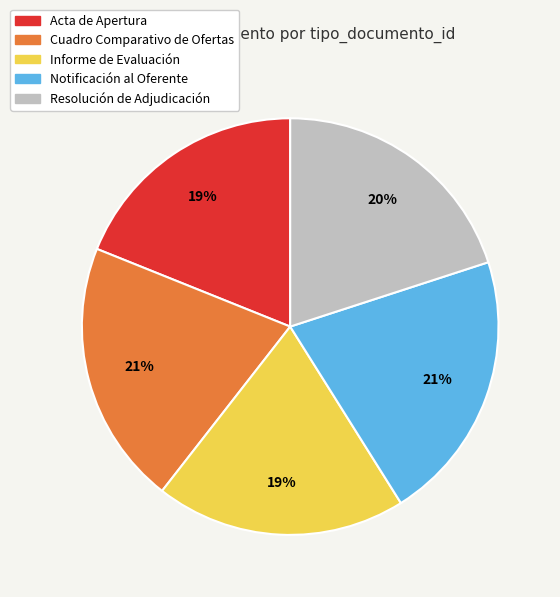

True or false: Resolución de Adjudicación accounts for 20% of the total.

True